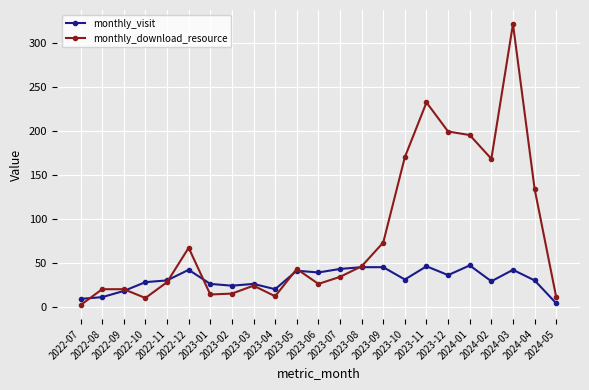

How many lines are shown in the chart?

2